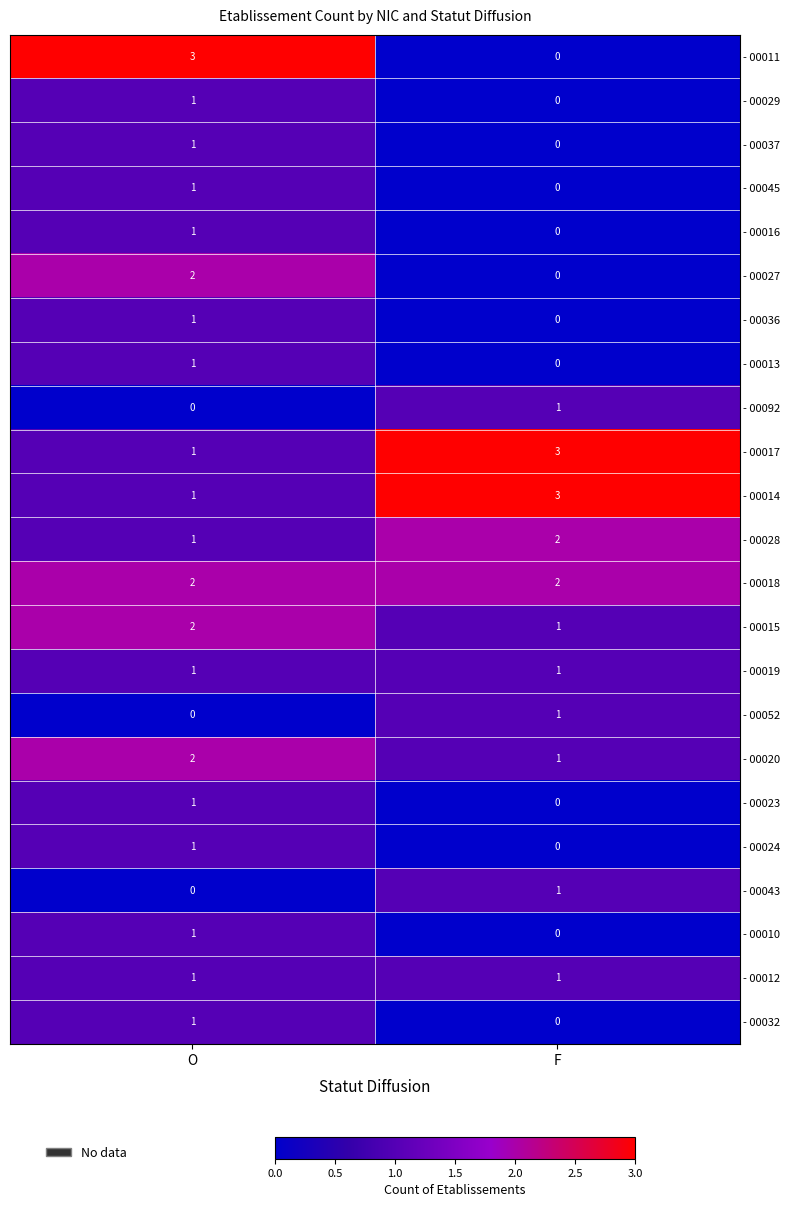

What is the total value across all series at O?

26